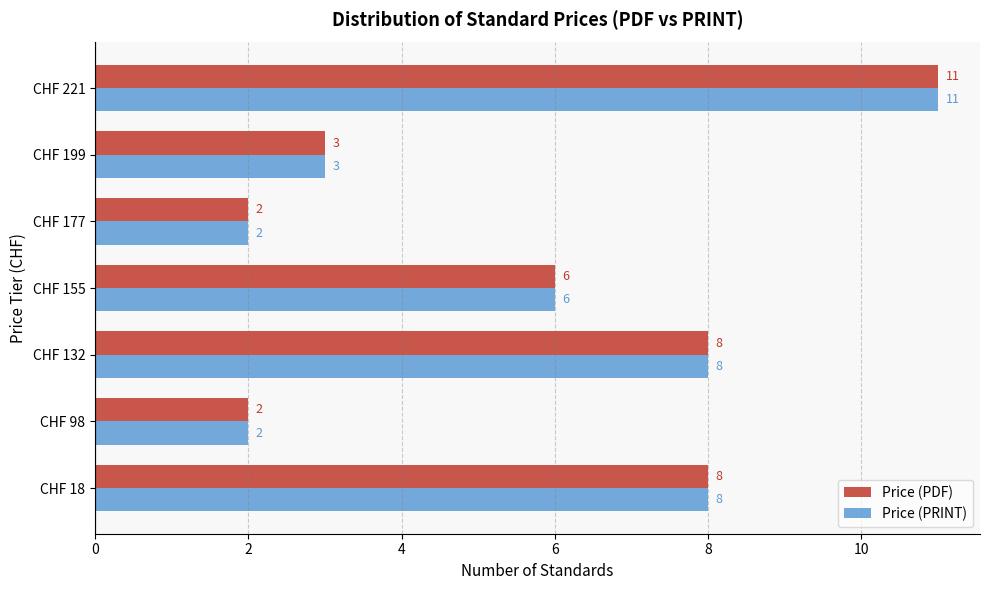

What is the difference between the maximum and minimum values in the Price (PRINT) series?

9